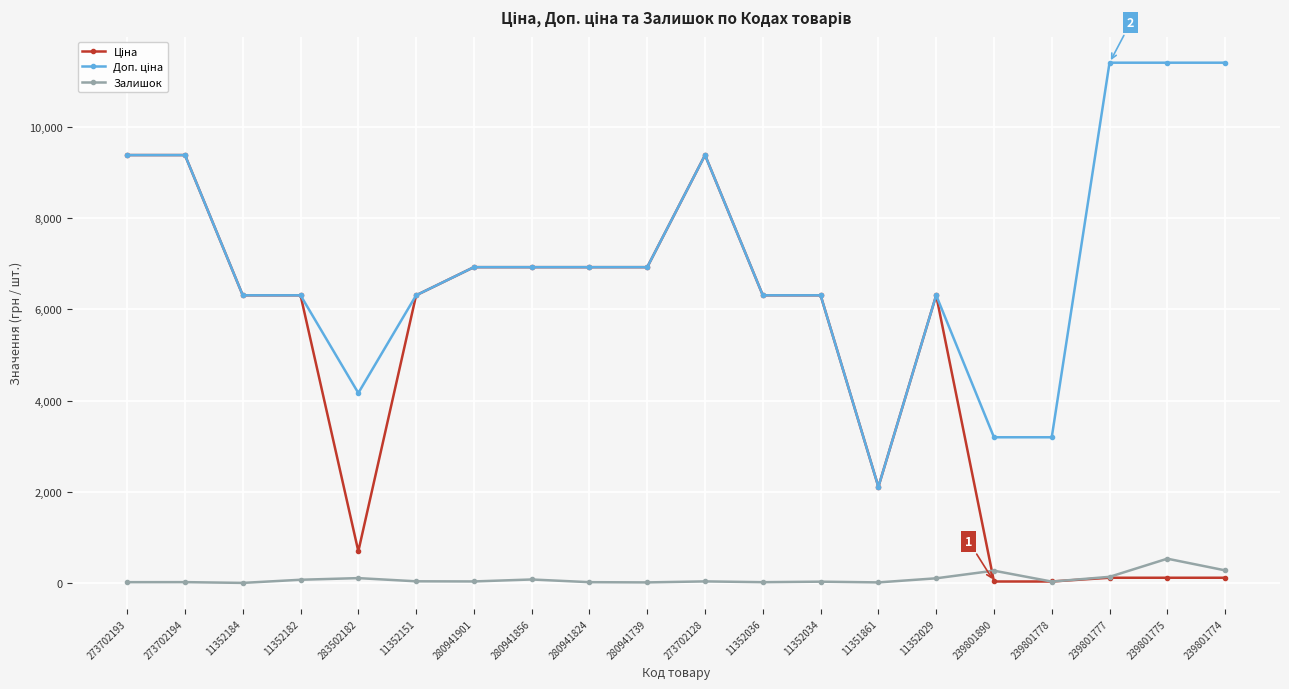

What is the value of the Залишок point at the 20th from the left?

276.0